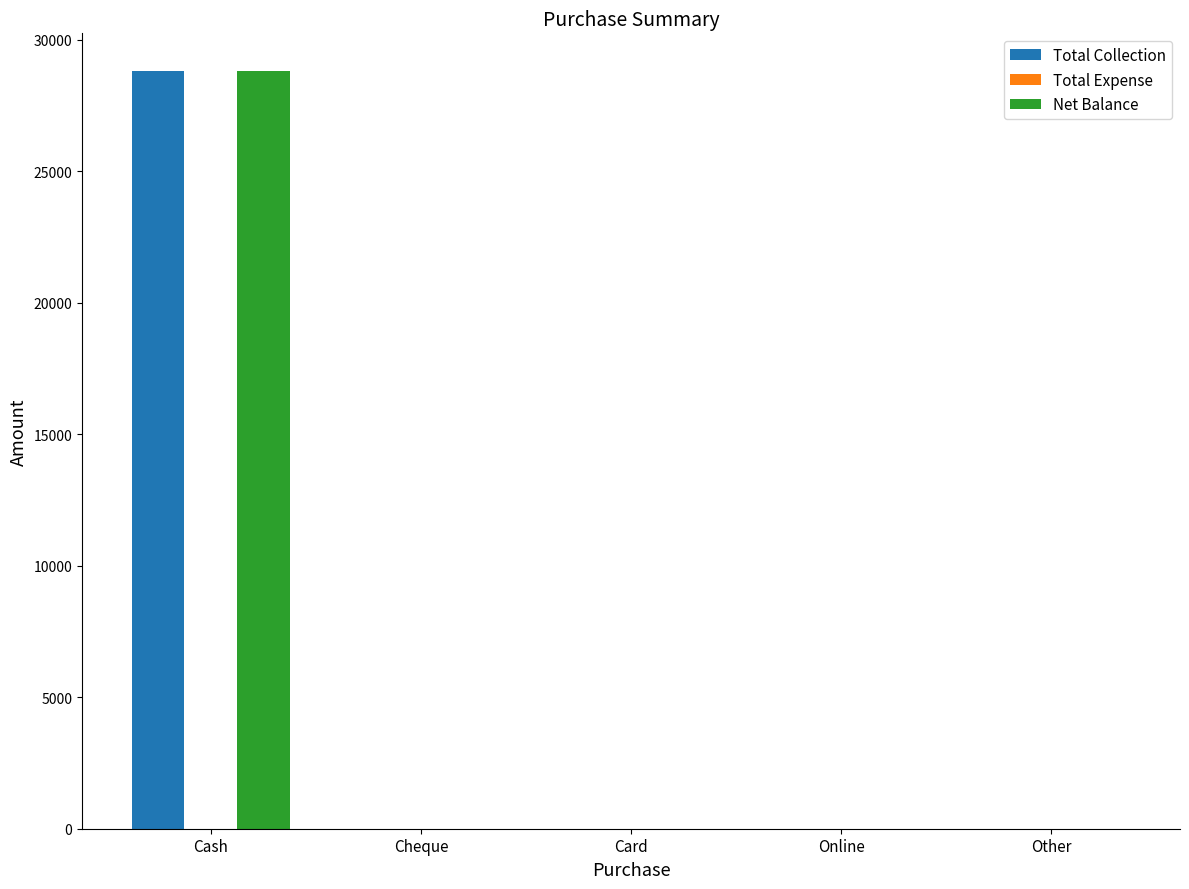

Is the value of Net Balance at Other greater than the value of Total Collection at Cash?

No